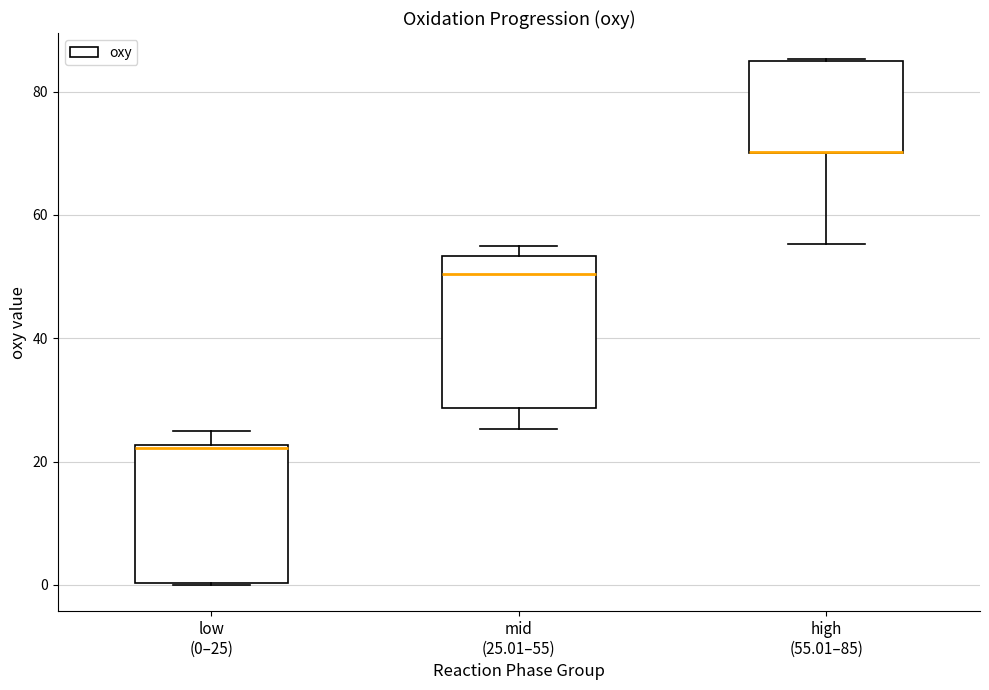

Reading left to right, read every box against the y-axis: the position of its median line, the range the box covers, and the ends of its whiskers. The values are not printed on the chart, so give them approximately, as read against the axis.

low (0–25): median 22, box 0 to 22, whiskers 0 to 26
mid (25.01–55): median 50, box 28 to 54, whiskers 26 to 56
high (55.01–85): median 70 (drawn on the box's lower edge), box 70 to 86, whiskers 56 to 86